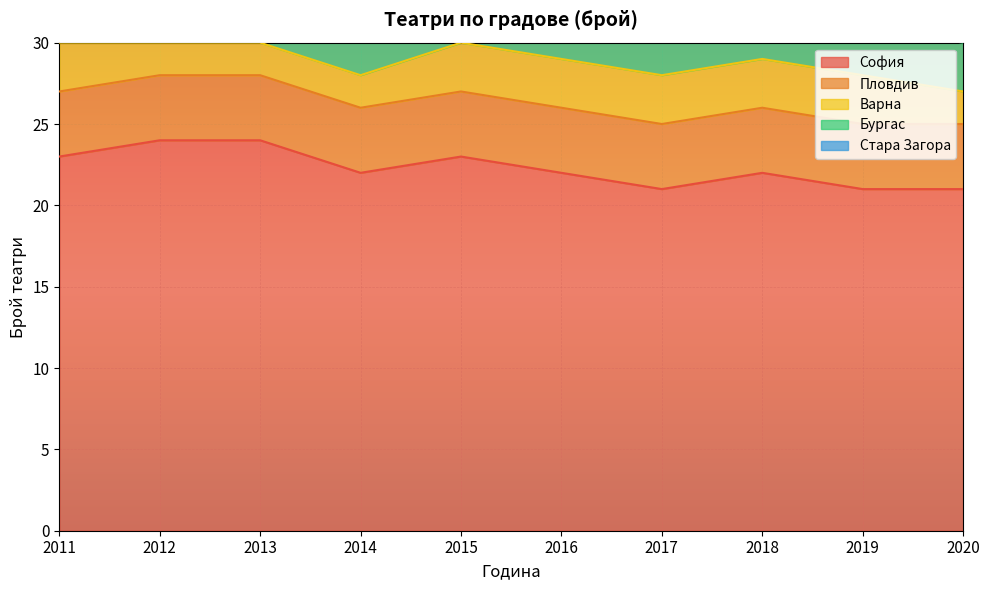

True or false: Варна and Стара Загора cross at least once.

False